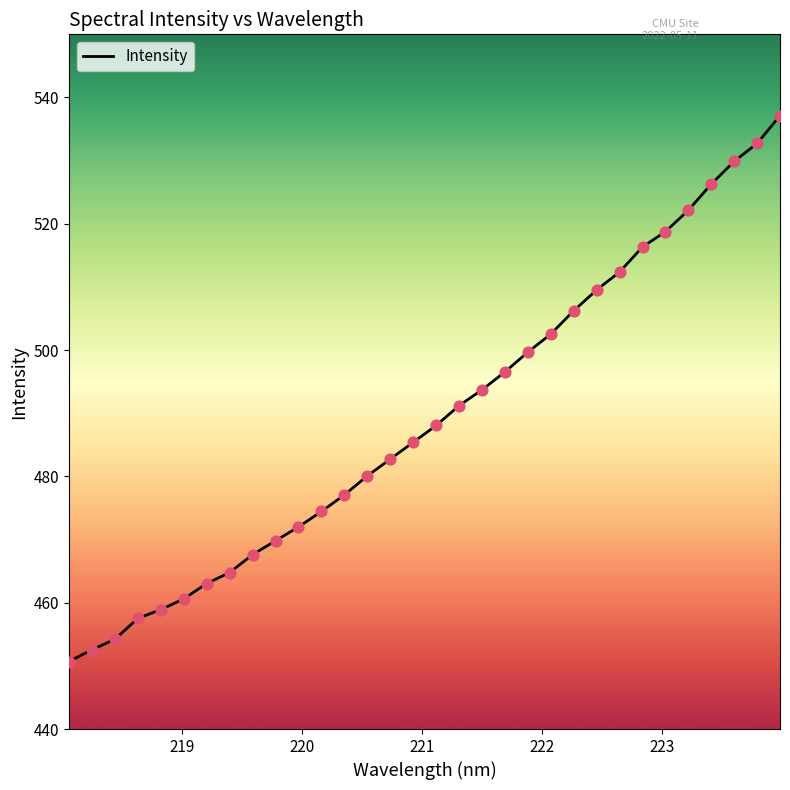

Does the chart have visible grid lines?

No